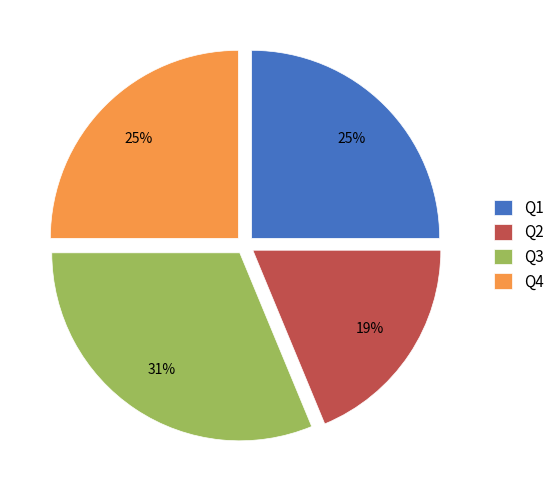

To the nearest percent, what is the combined percentage of Q3 and Q2?

50%